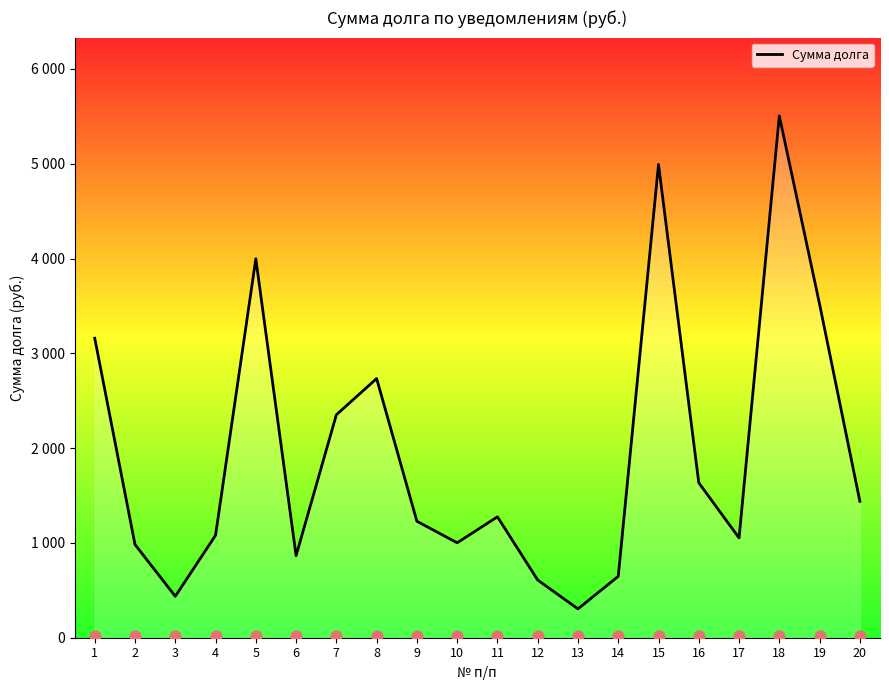

What is the change in value from 11 to 19?

+2242.5